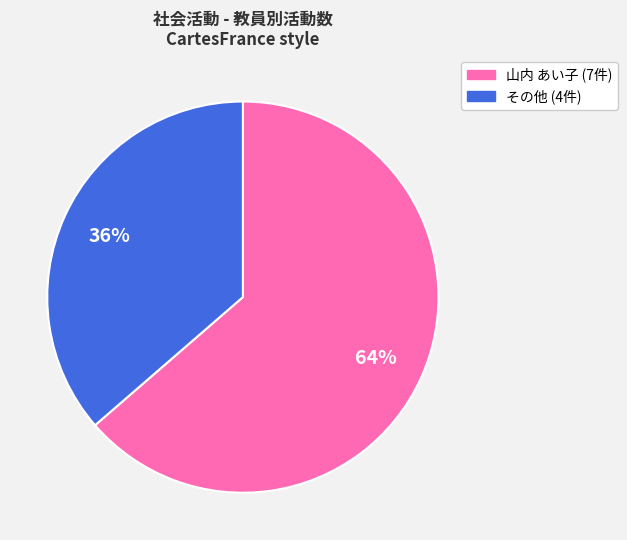

Is there any slice that represents more than half of the pie?

Yes